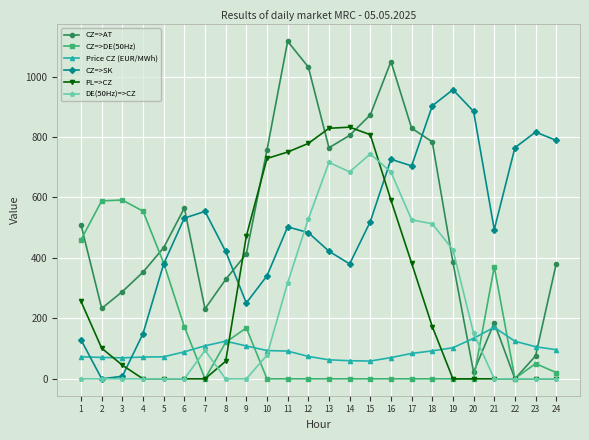

What is the maximum value shown in the chart?

1116.4